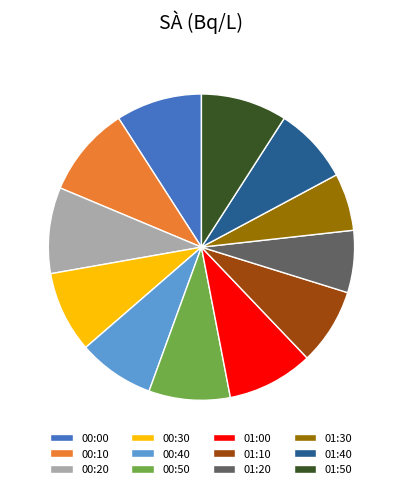

Do 01:50 and 01:20 together represent more than half of the pie?

No